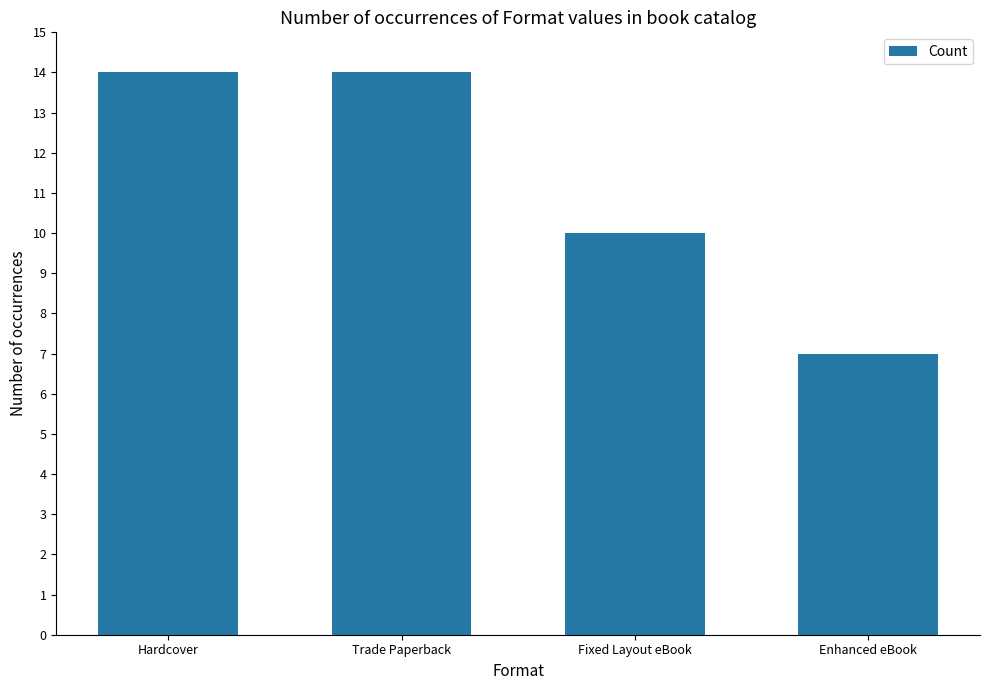

What is the value of the 1st bar from the left?

14